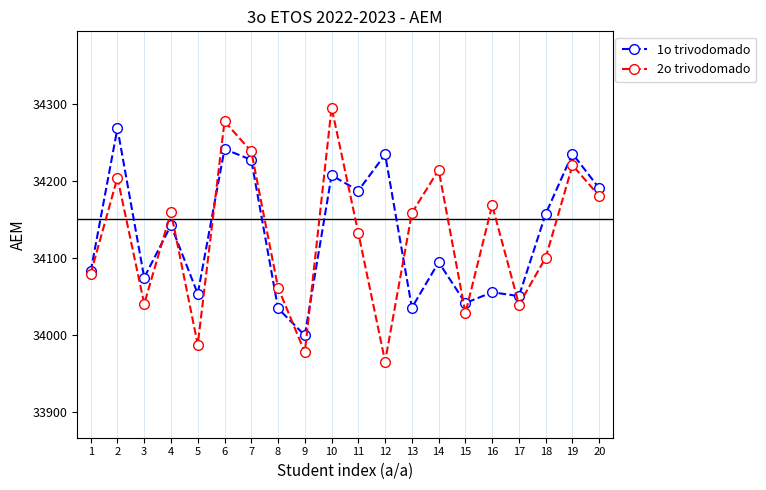

How many data points in 1o trivodomado are above 34142?

9